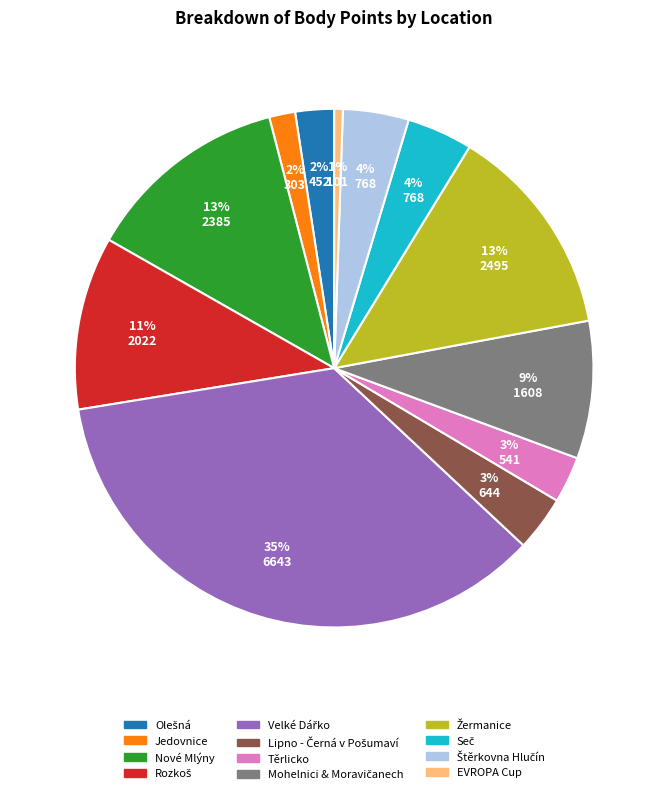

To the nearest percent, what is the average slice percentage?

8%